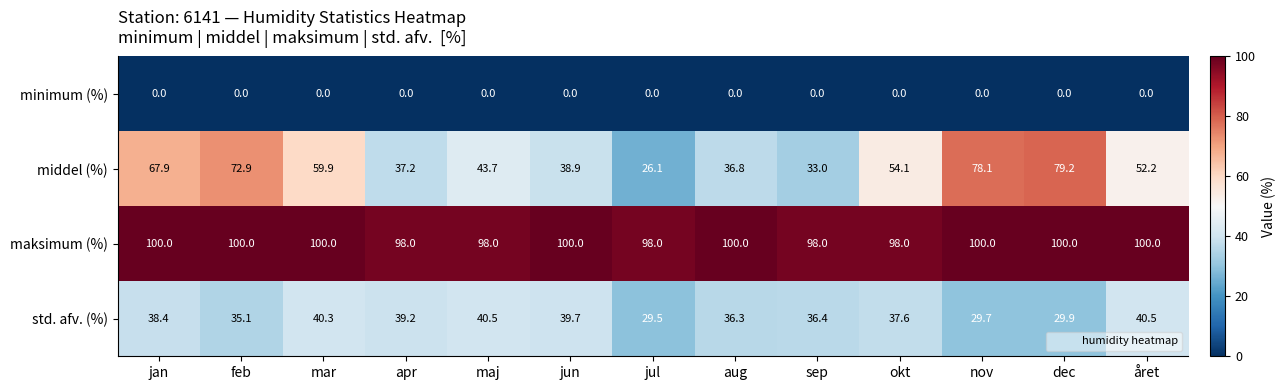

Between aug and sep, which series saw the biggest shift?

middel (%)